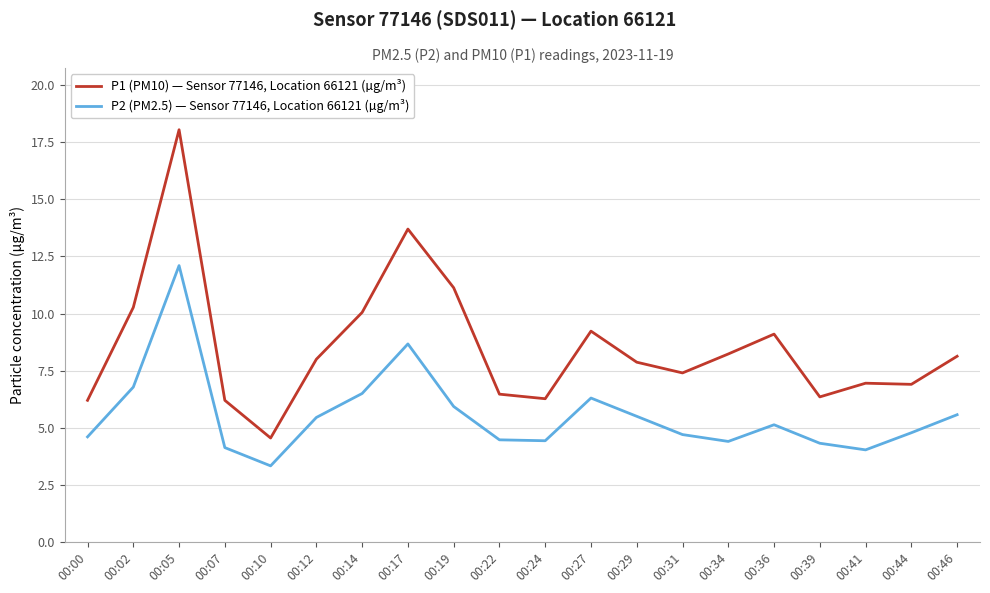

Rank the series at 00:12 from lowest to highest value.

P2 (PM2.5) — Sensor 77146, Location 66121 (µg/m³), P1 (PM10) — Sensor 77146, Location 66121 (µg/m³)